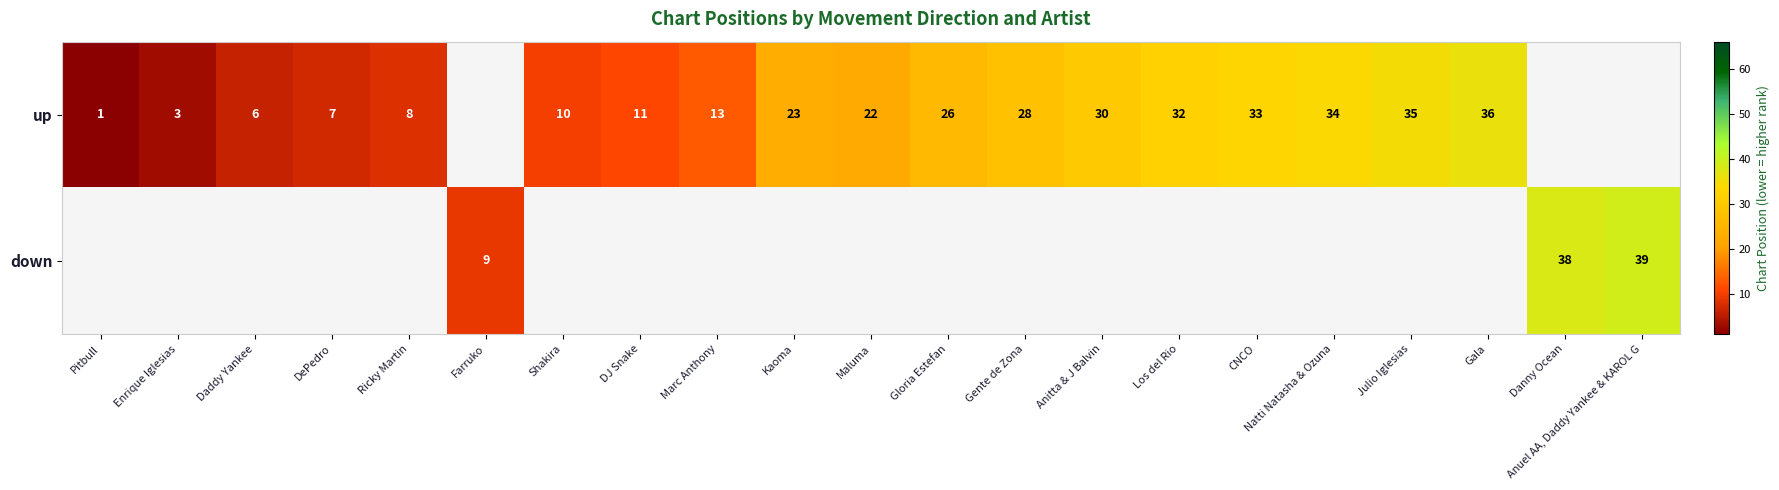

True or false: up has a value of 32 at Los del Rio.

True